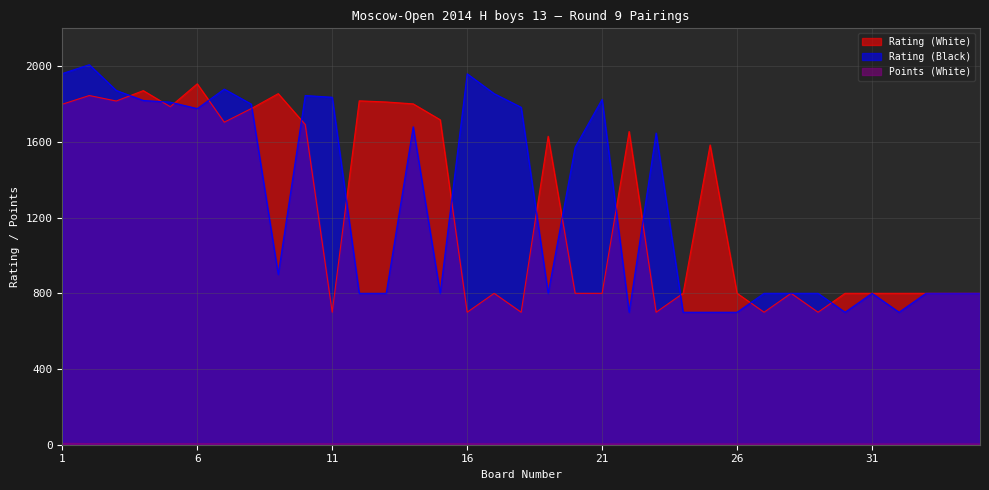

What is the difference between the maximum and second lowest values in the Points (White) series?

3.5